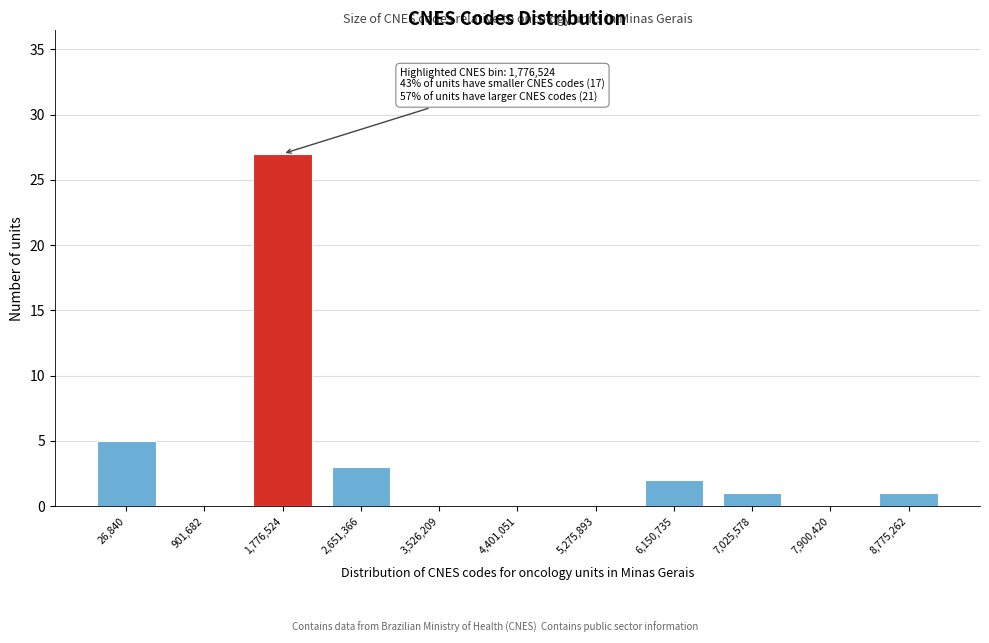

Reading right to left, what are all the values shown in this chart?

8,775,262=1	7,900,420=0	7,025,578=1	6,150,735=2	5,275,893=0	4,401,051=0	3,526,209=0	2,651,366=3	1,776,524=27	901,682=0	26,840=5